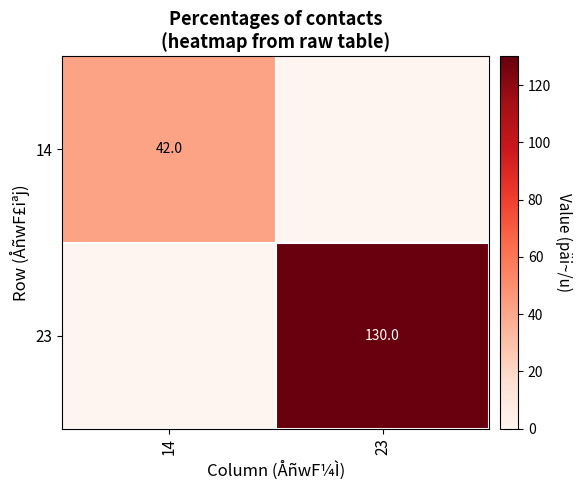

Is the value of 23 at 23 greater than the value of 14 at 14?

Yes